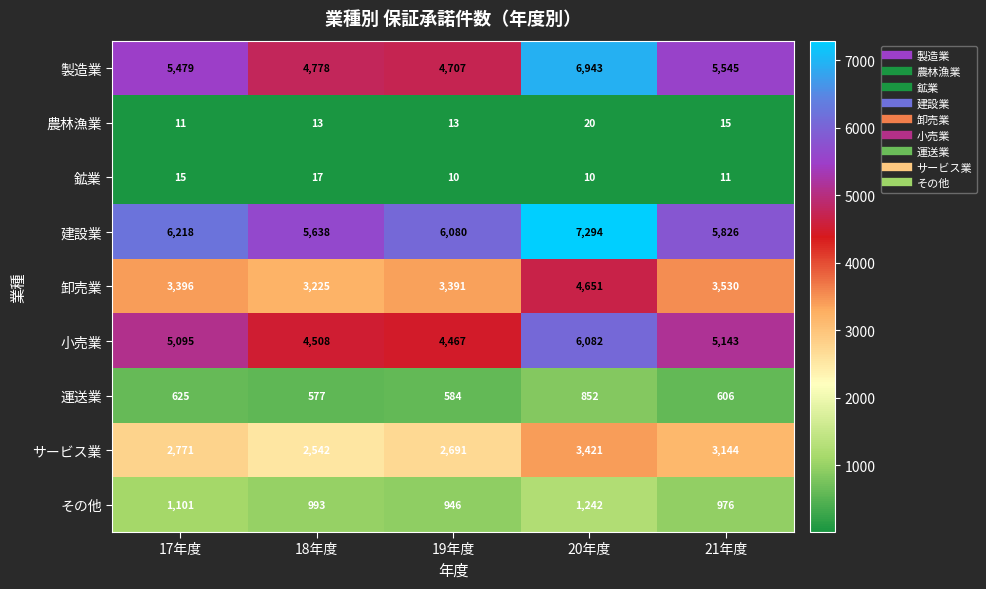

What is the spread (max minus min) of values at 21年度?

5815